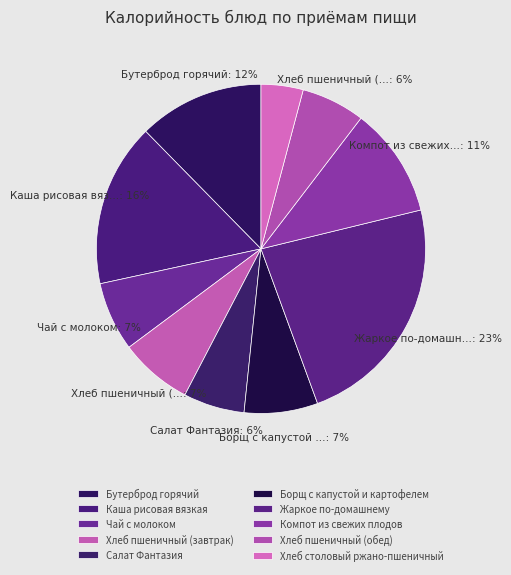

To the nearest percent, what is the difference between the Хлеб пшеничный (завтрак) and Бутерброд горячий slice percentages?

5%